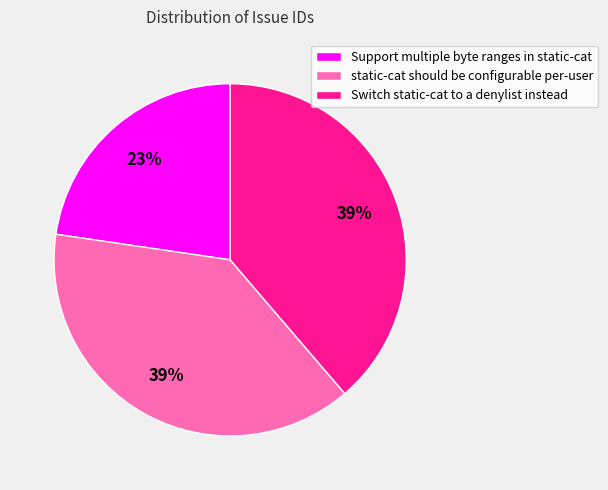

Count the number of slices in the pie.

3